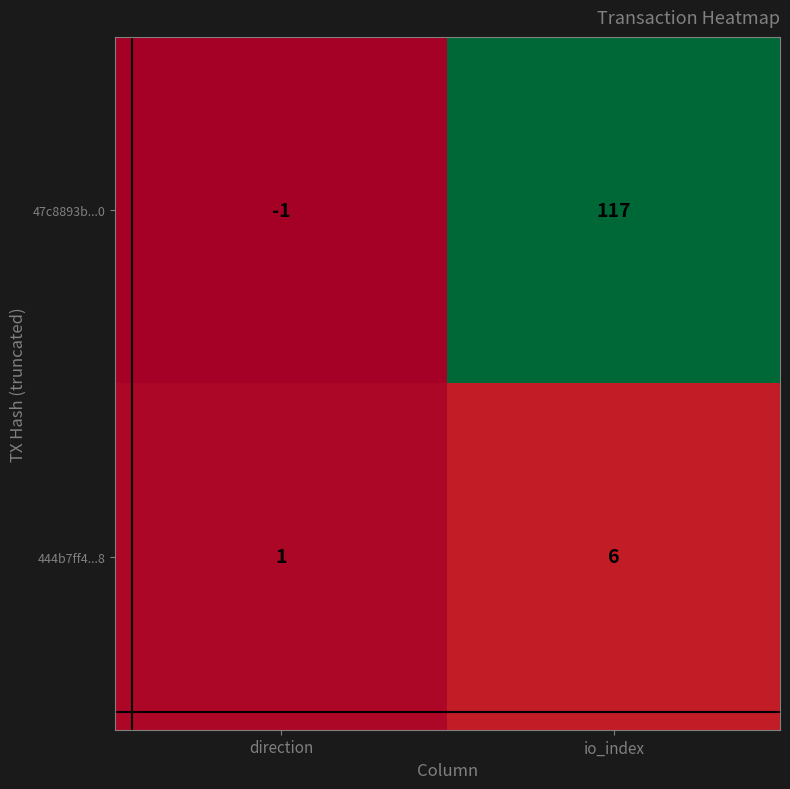

Which series changed the most between direction and io_index?

47c8893b...0